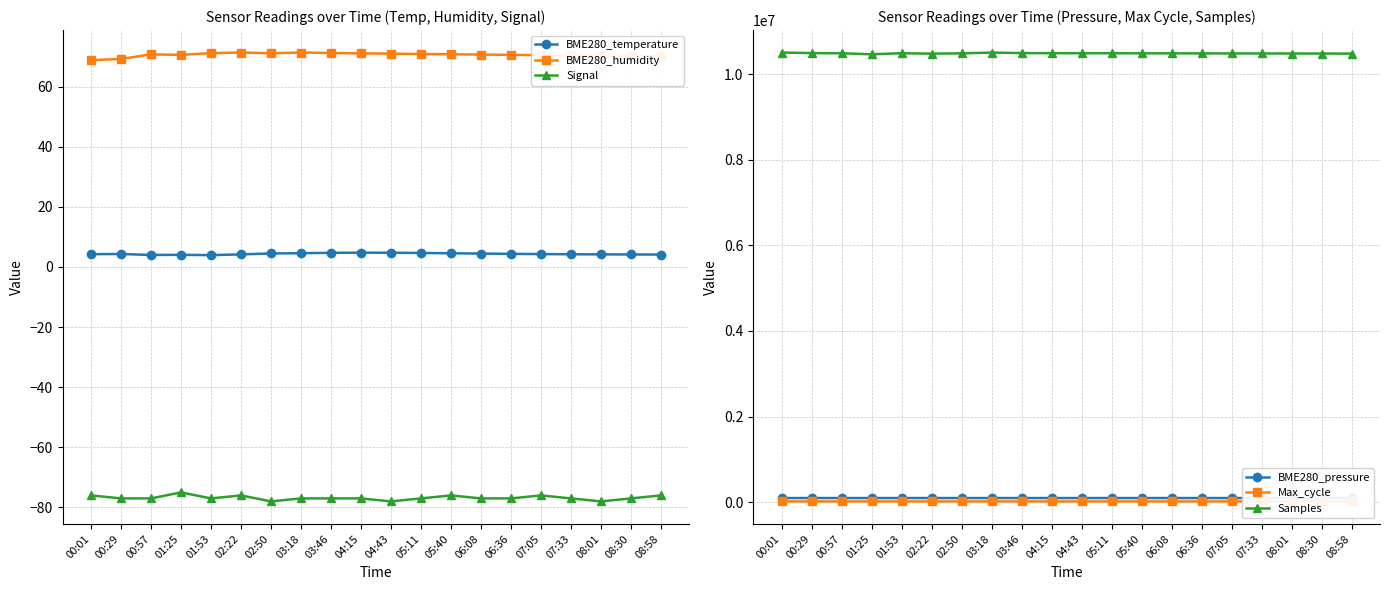

In BME280_temperature, how many points are higher than both neighbors (excluding endpoints)?

3